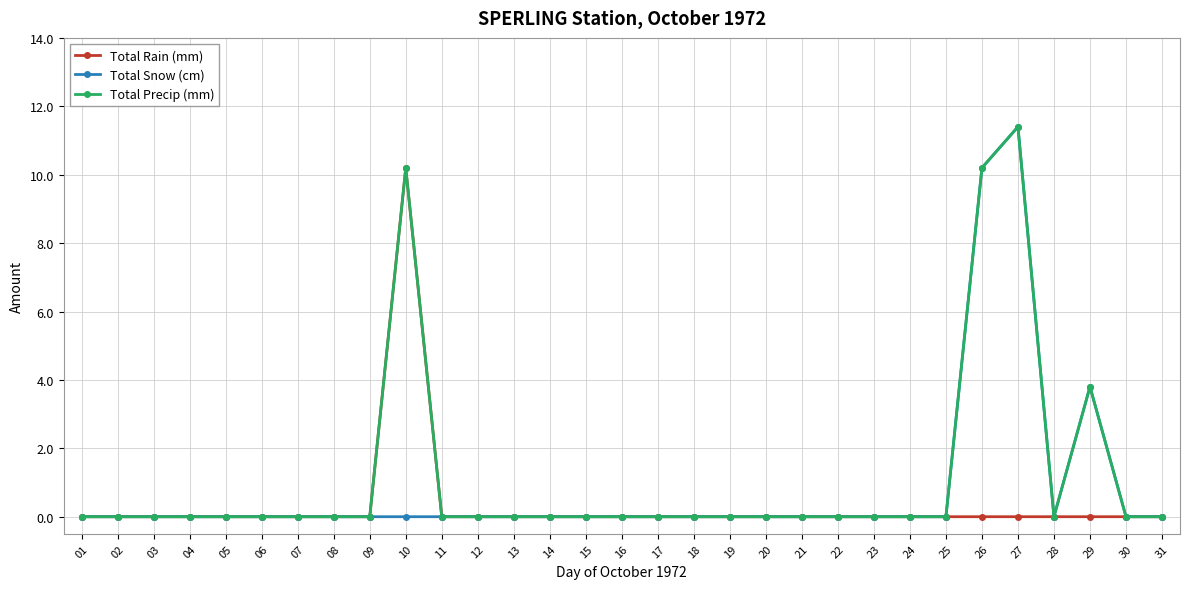

True or false: Total Precip (mm) has more than 1 interior local peaks.

True